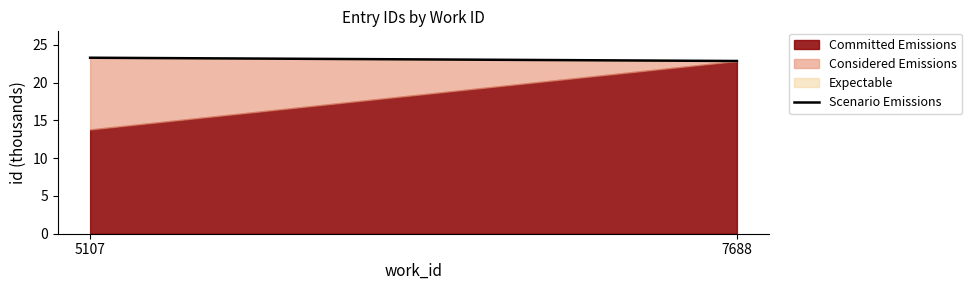

How many data points does each series have?

2